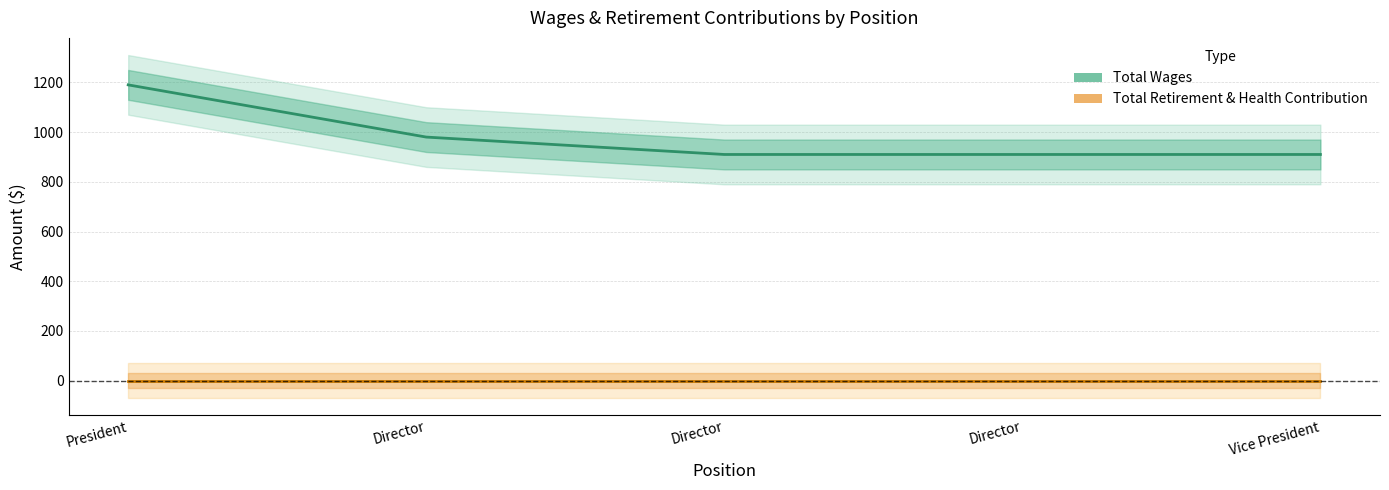

How many lines are shown in the chart?

2